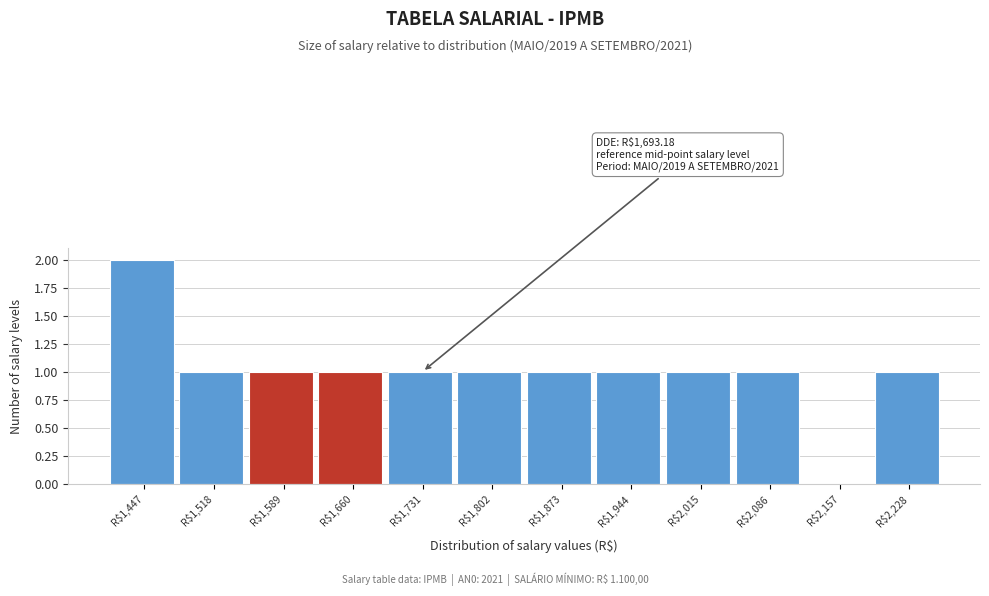

True or false: the data shows 0 at R$2,157.

True